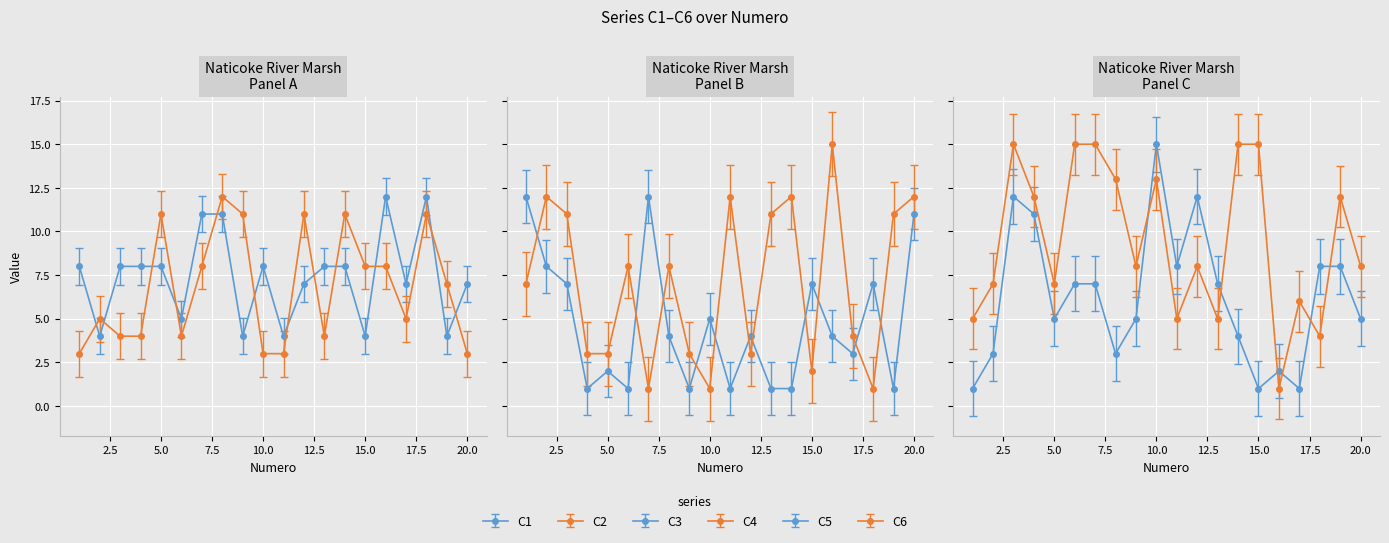

Is the value of C2 at 15 greater than the value of C4 at 2?

No